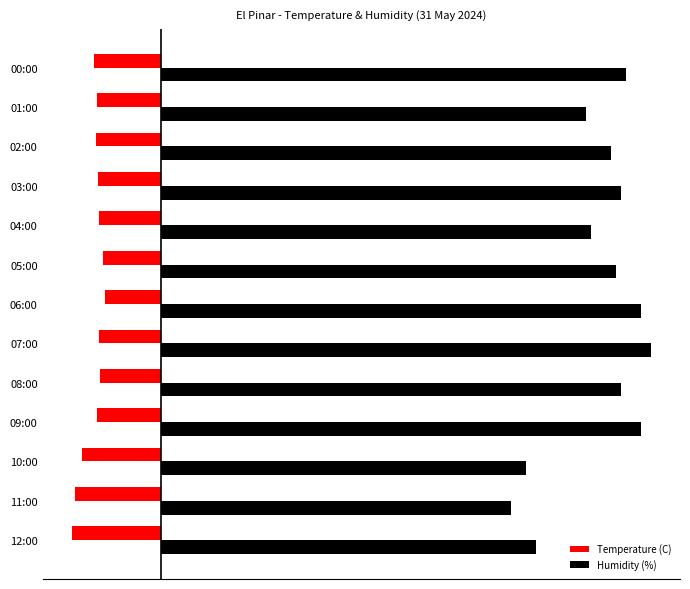

What are all the series names shown in the legend?

Temperature (C), Humidity (%)